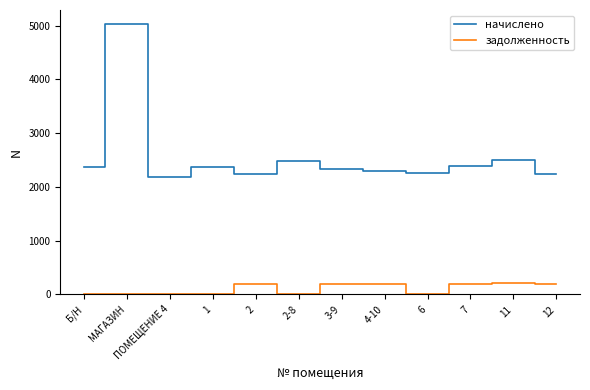

What is the difference between the highest and lowest values at ПОМЕЩЕНИЕ 4?

2181.1